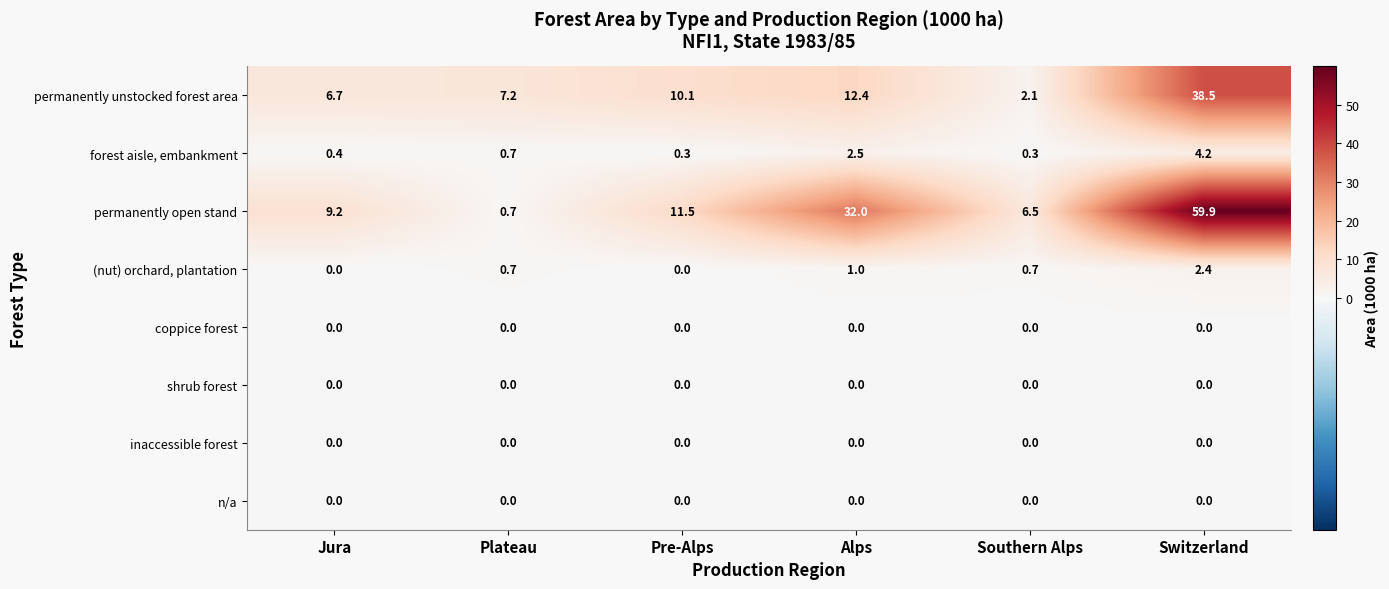

Is the value of inaccessible forest at Southern Alps greater than the value of forest aisle, embankment at Plateau?

No